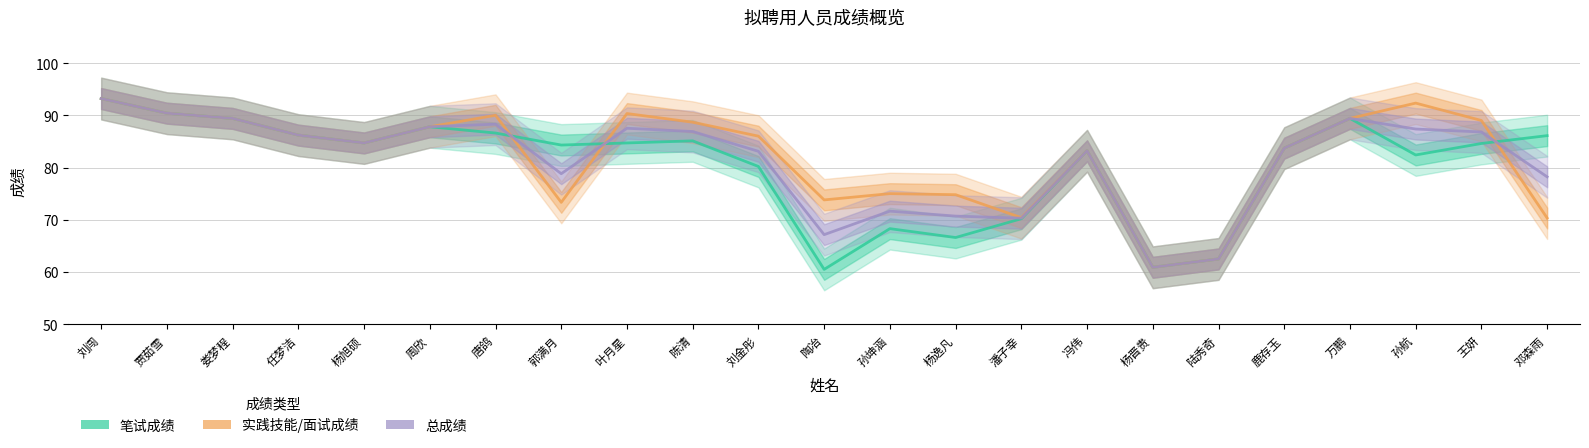

At 唐鸽, list the series in order from largest to smallest.

实践技能/面试成绩, 总成绩, 笔试成绩